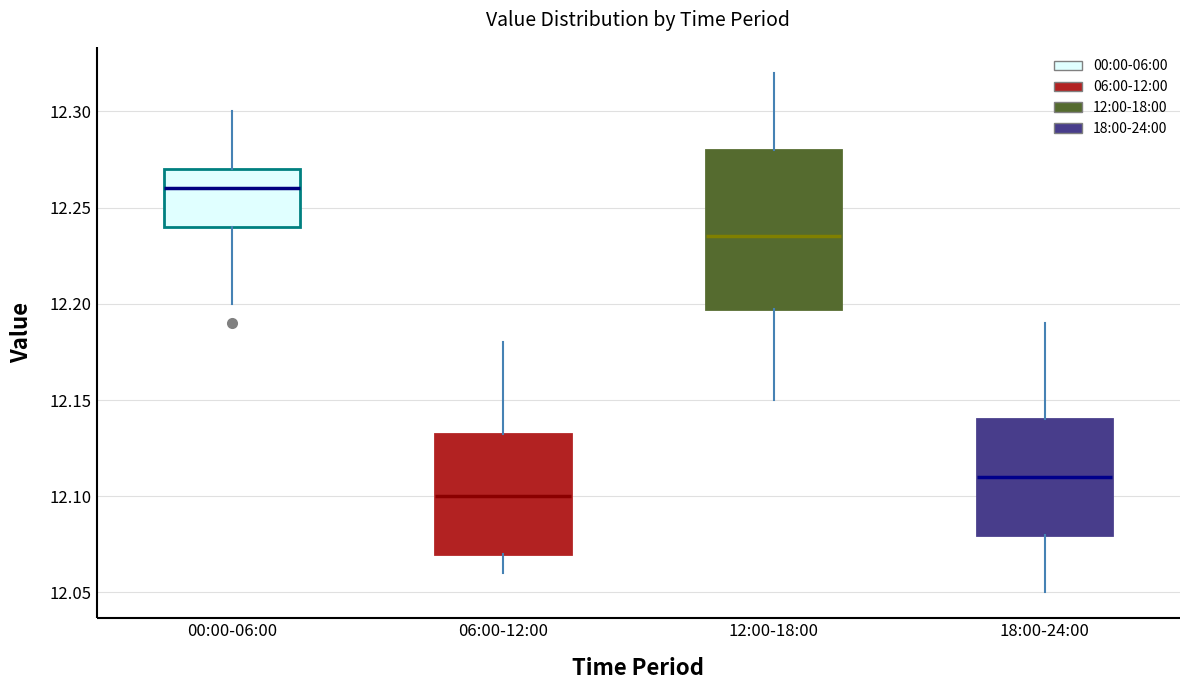

Comparing the boxes themselves (not the whiskers), which one is the tallest?

12:00-18:00